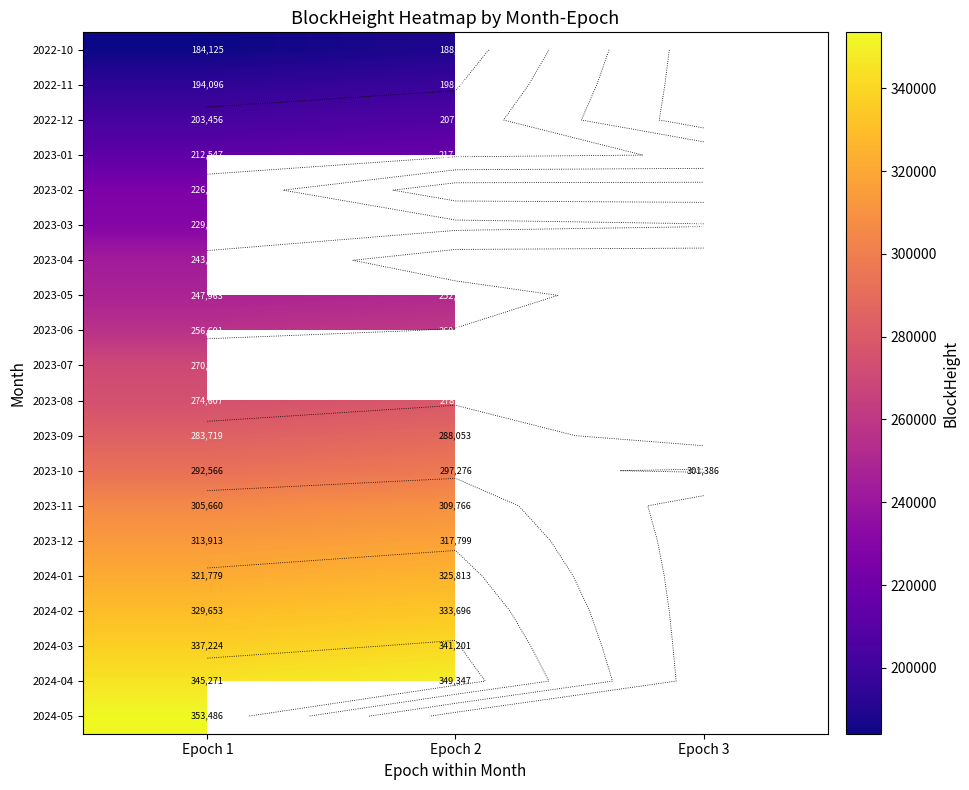

What is the highest value of the 2024-03 series?

341201.0